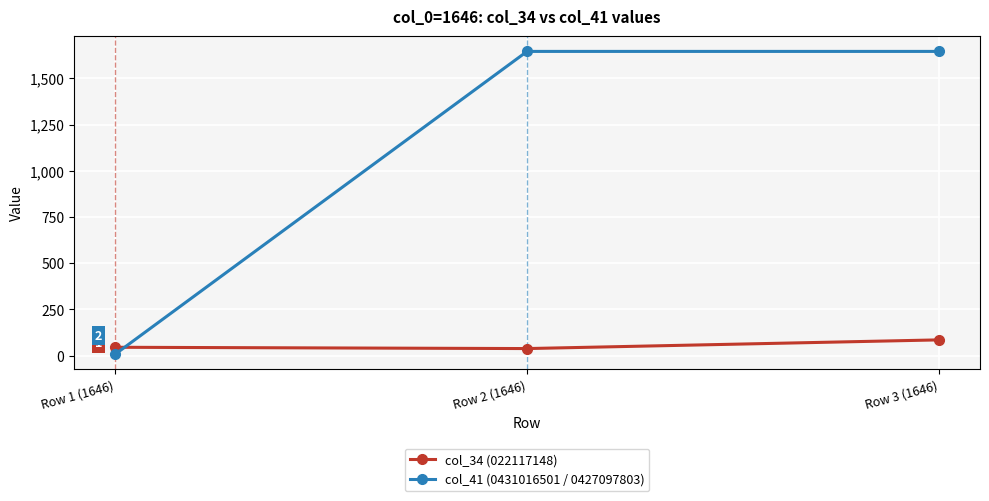

Which series has the widest spread of values?

col_41 (0431016501 / 0427097803)